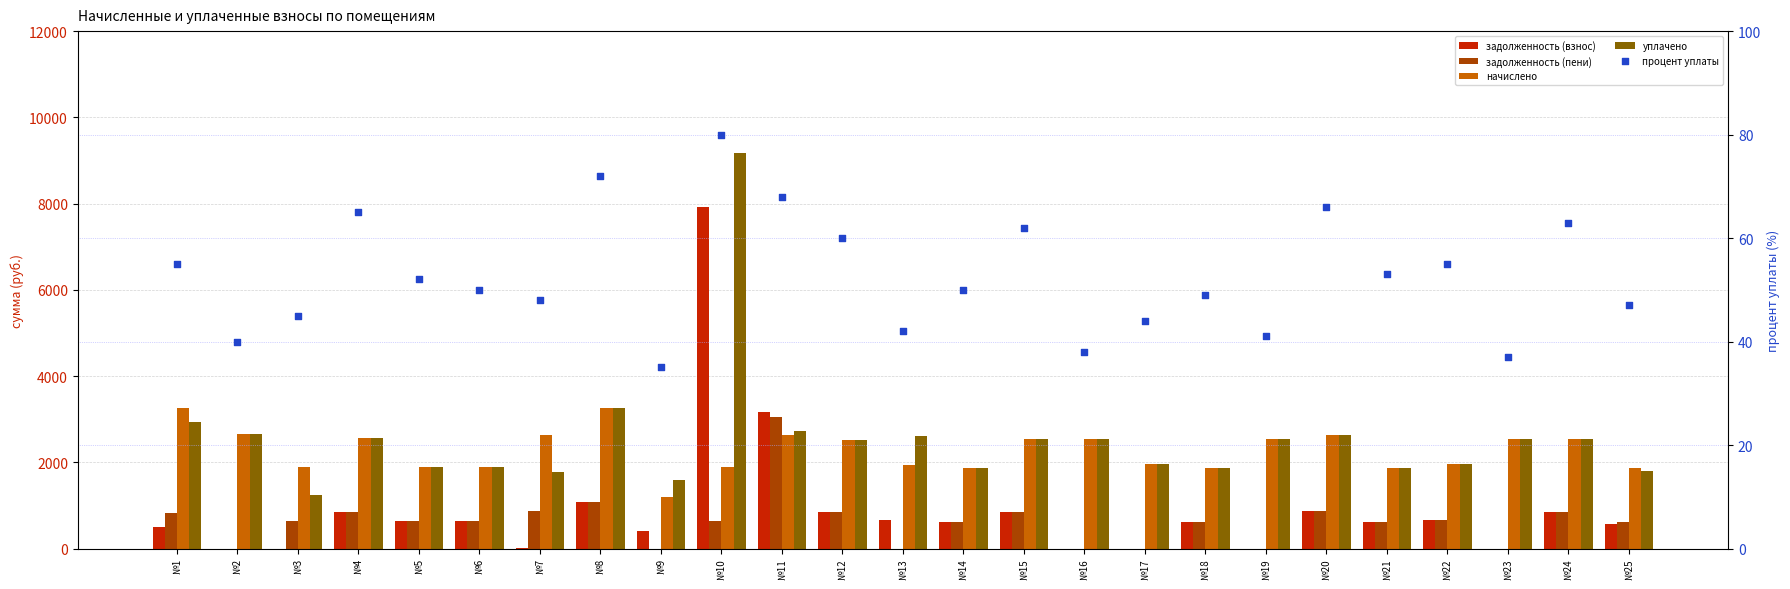

At which category is the sum across all series the highest?

№10